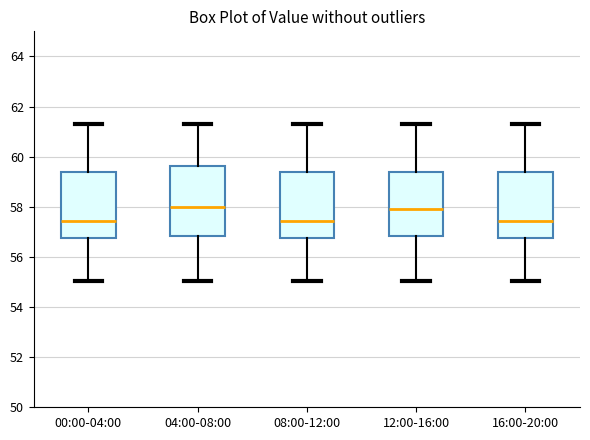

Where does the median line of the box for 16:00-20:00 sit on the y-axis? The values are not printed on the chart, so give them approximately, as read against the axis.

57.4